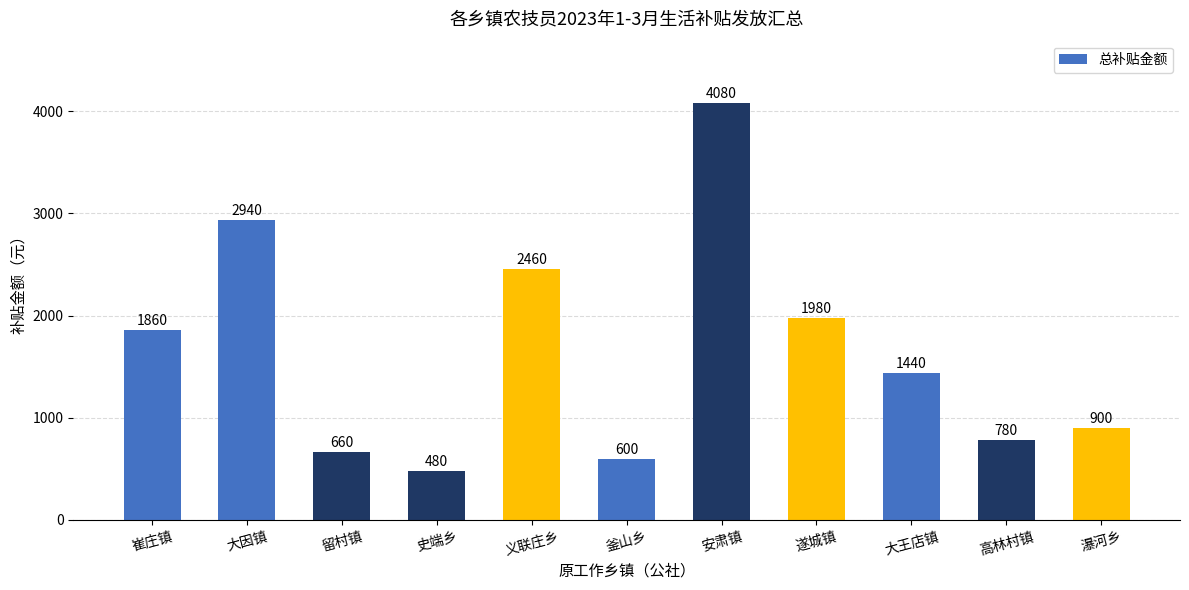

What is the label of the 11th bar from the left?

瀑河乡